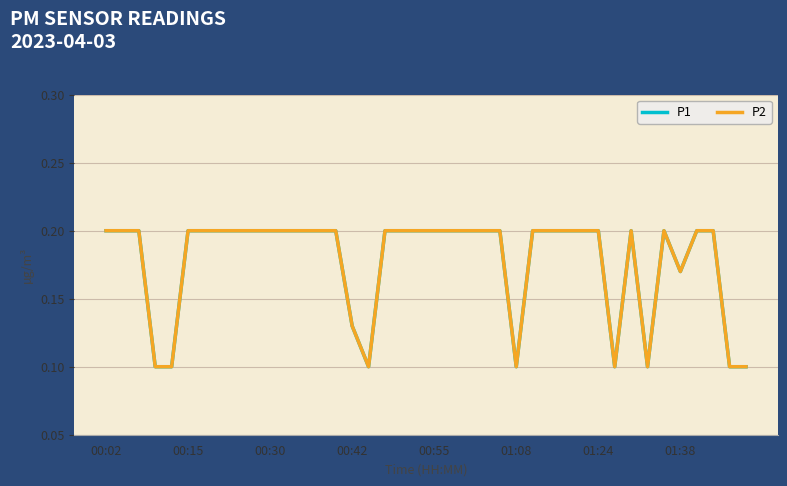

Is this an area chart (filled region under the line)?

No